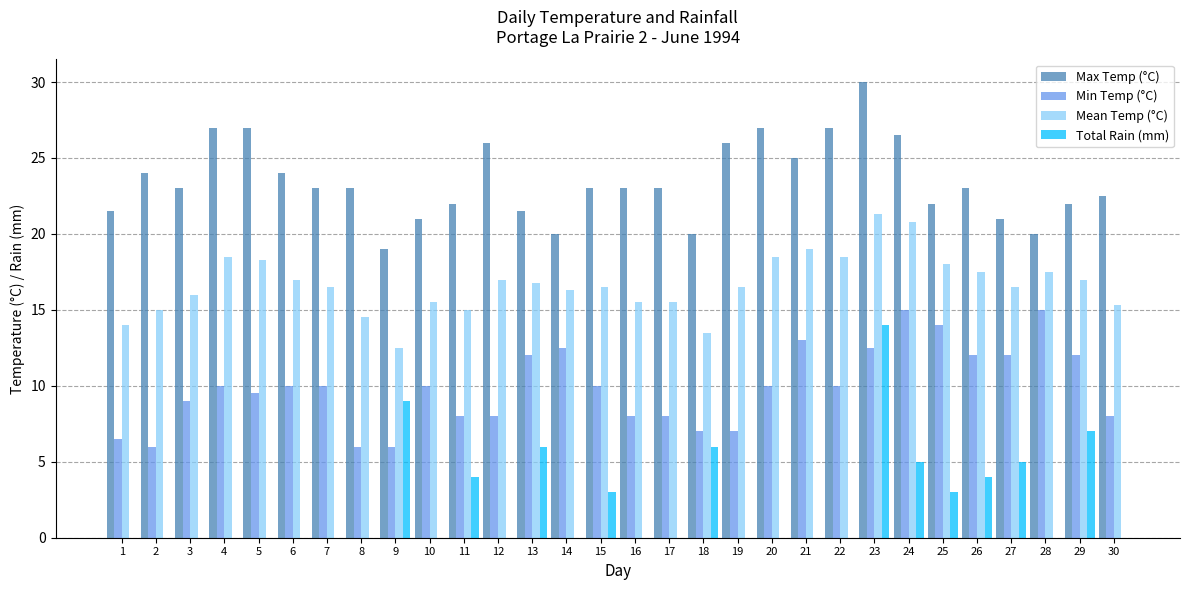

The value of Mean Temp (°C) at 10 is 10.5. True or false?

False